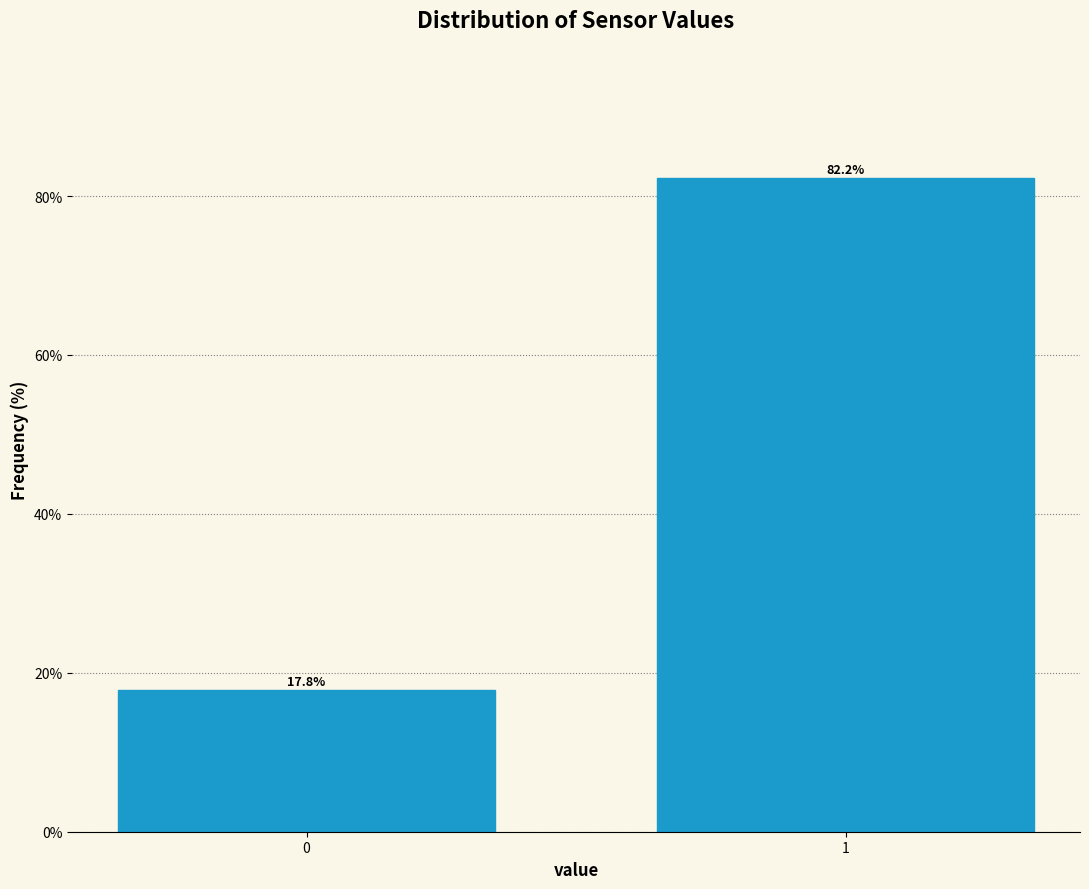

Reading left to right, transcribe all the data shown in this chart.

17.8	82.2